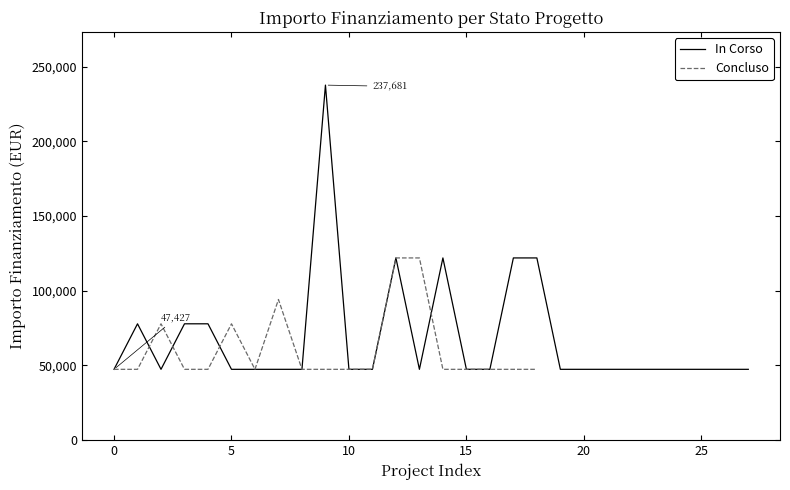

The value of In Corso at 20 is 14296. True or false?

False